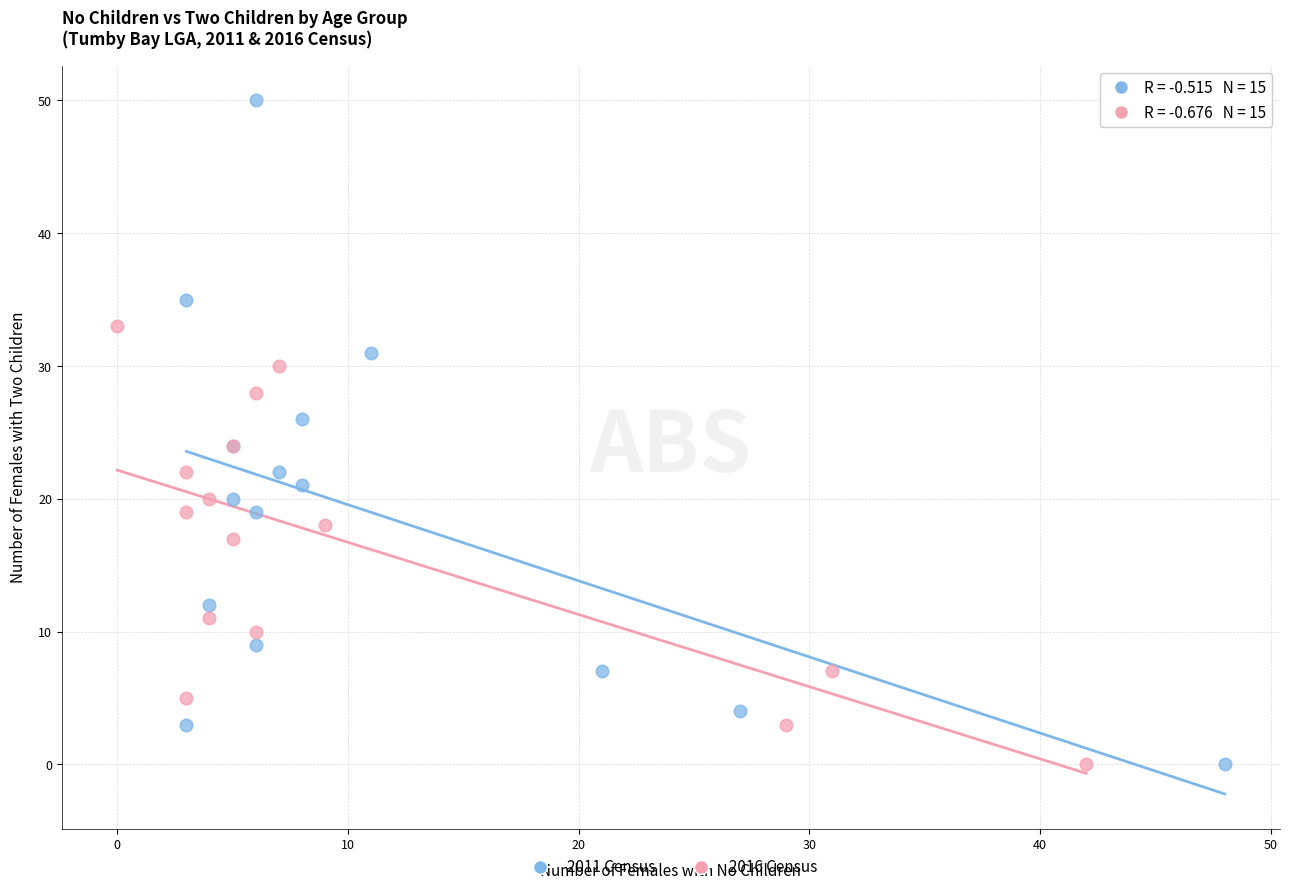

Which series has the largest Y range (max minus min)?

2011 Census